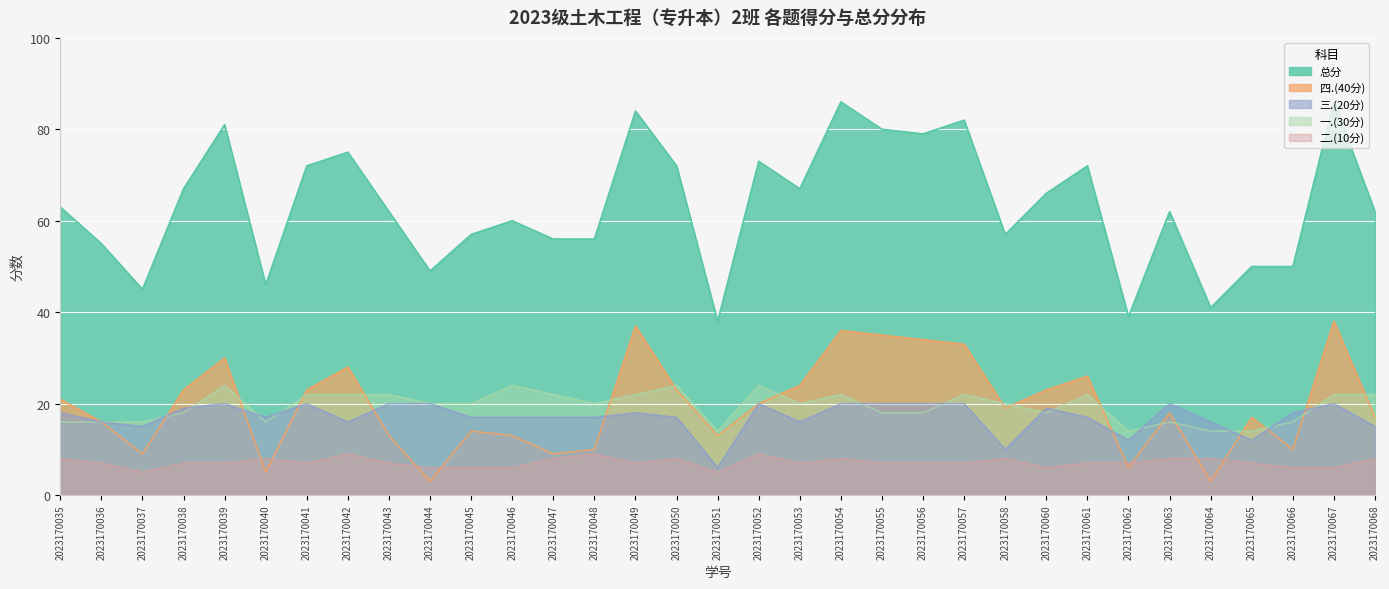

What are all the series names shown in the legend?

四.(40分), 总分, 三.(20分), 一.(30分), 二.(10分)